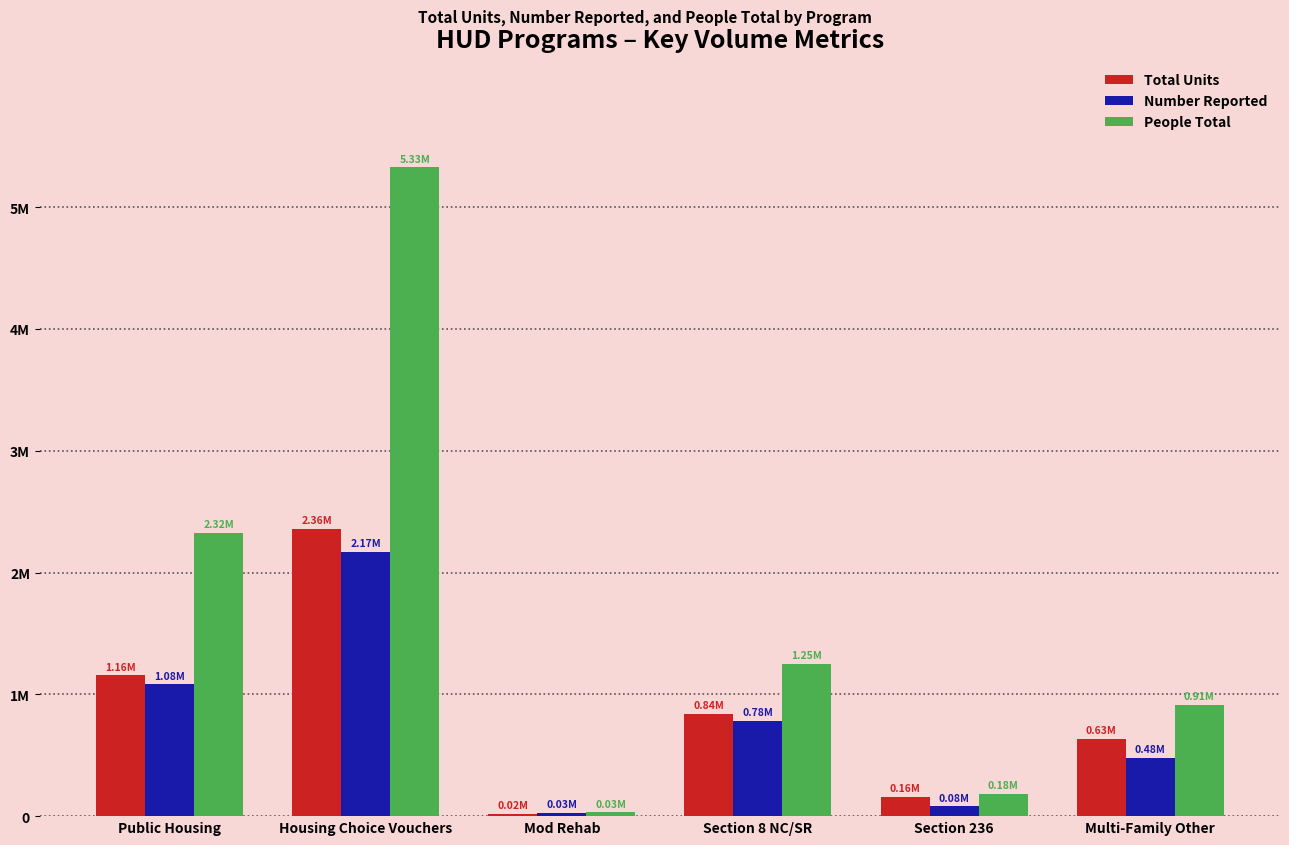

Which has a higher value, Mod Rehab or Public Housing?

Public Housing